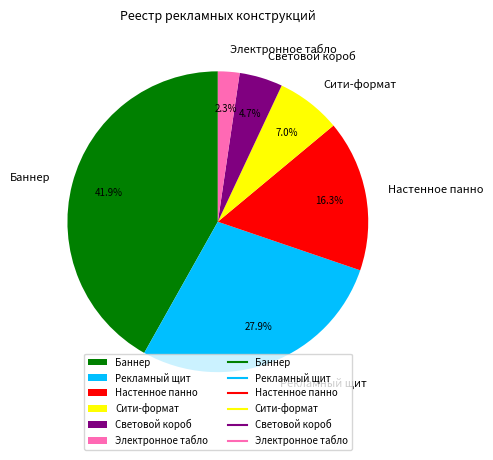

Which category has the biggest portion of the pie?

Баннер